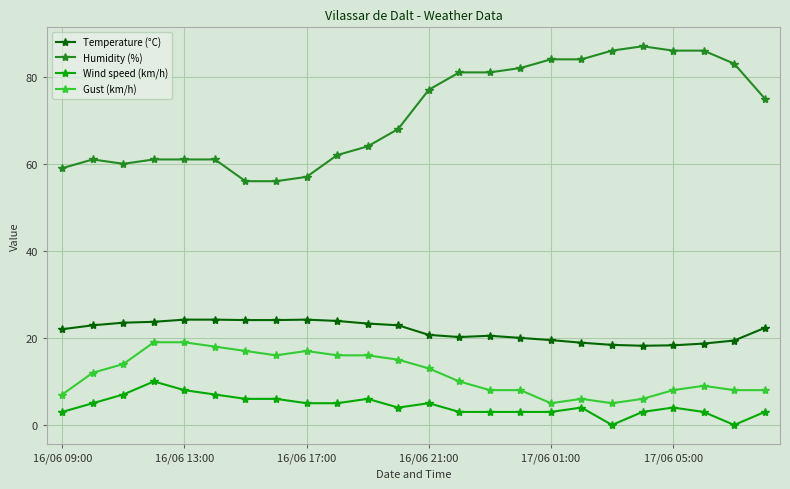

True or false: Humidity (%) and Wind speed (km/h) cross at least once.

False